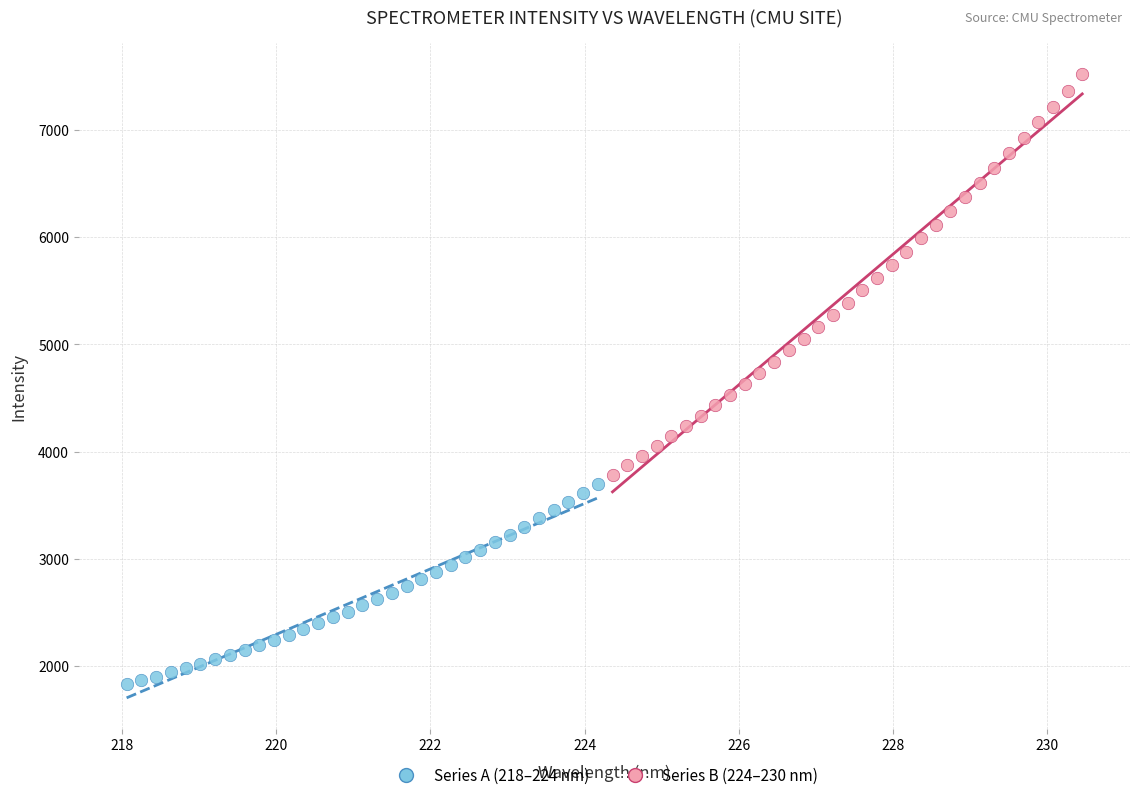

Which series contains the highest Y value?

Series B (224–230 nm)